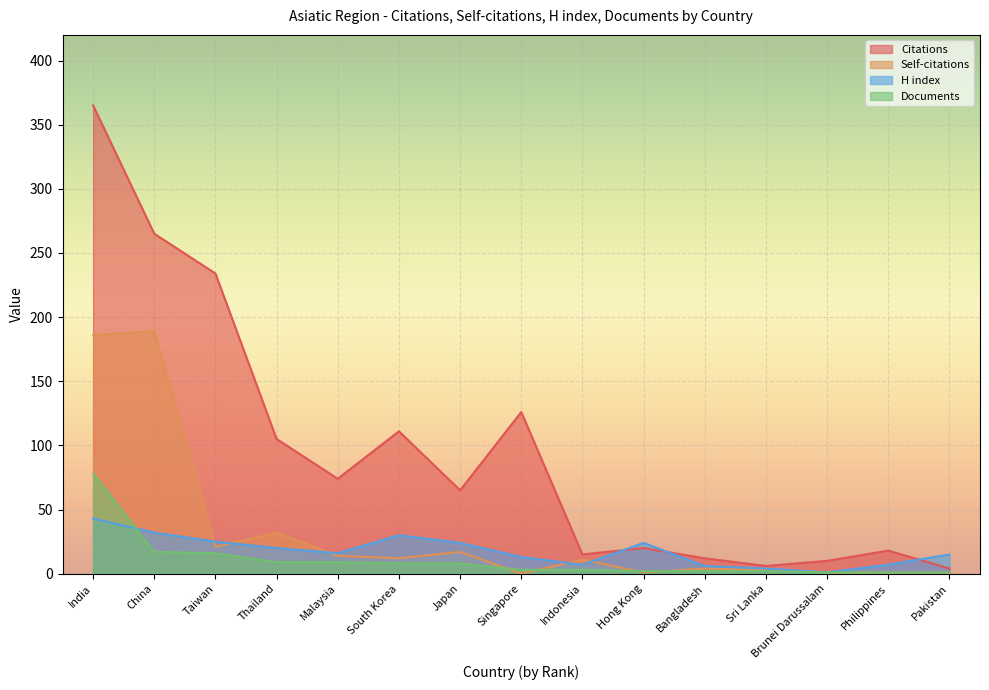

At which category is the sum across all series the highest?

India